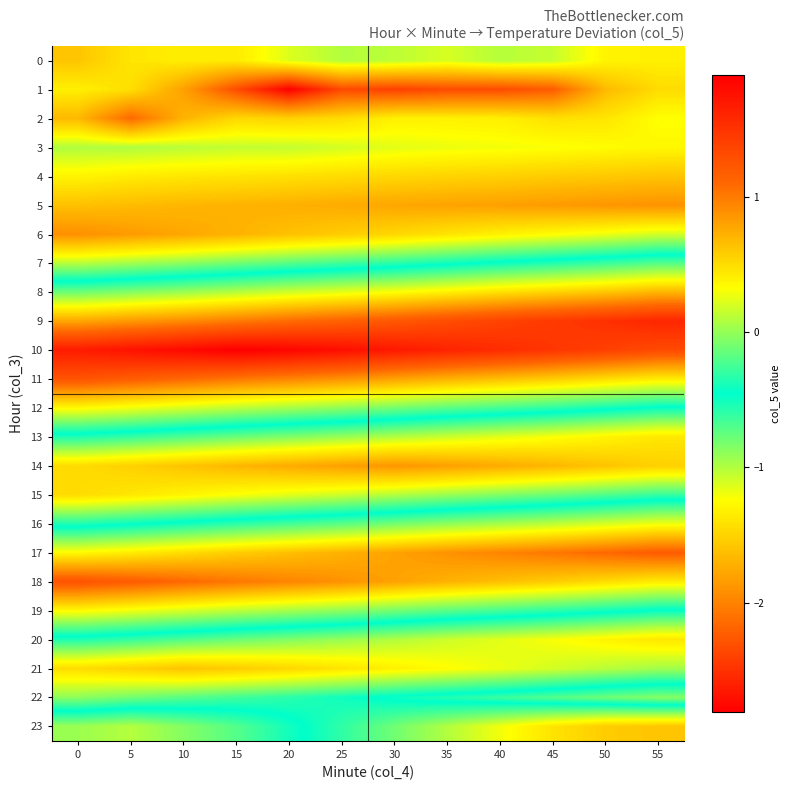

At 15, list the series in order from smallest to largest.

1, 5, 6, 14, 21, 2, 4, 0, 15, 3, 7, 13, 20, 22, 16, 23, 8, 12, 19, 17, 9, 11, 18, 10